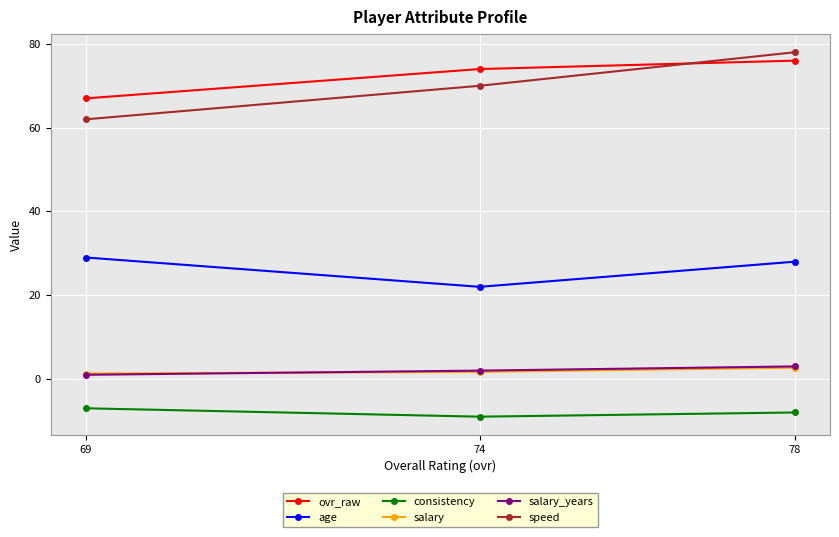

Reading right to left, what are all the values shown in this chart?

ovr_raw: 78=76.0	74=74.0	69=67.0
age: 78=28.0	74=22.0	69=29.0
consistency: 78=-8.0	74=-9.0	69=-7.0
salary: 78=2.7	74=1.7	69=1.3
salary_years: 78=3.0	74=2.0	69=1.0
speed: 78=78.0	74=70.0	69=62.0